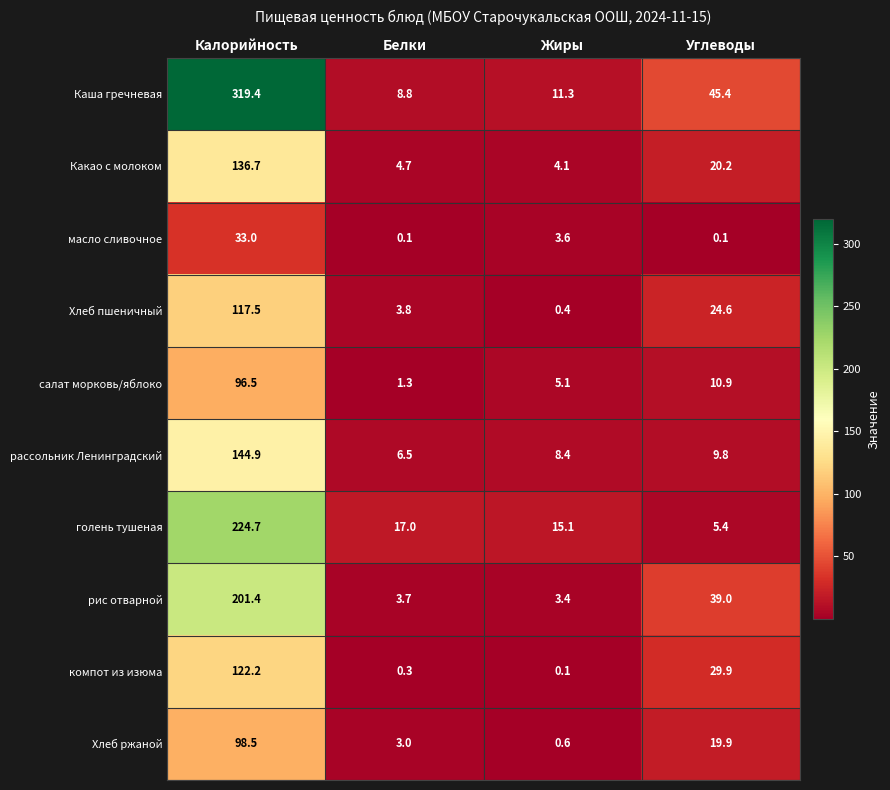

What is the smallest value displayed?

0.1